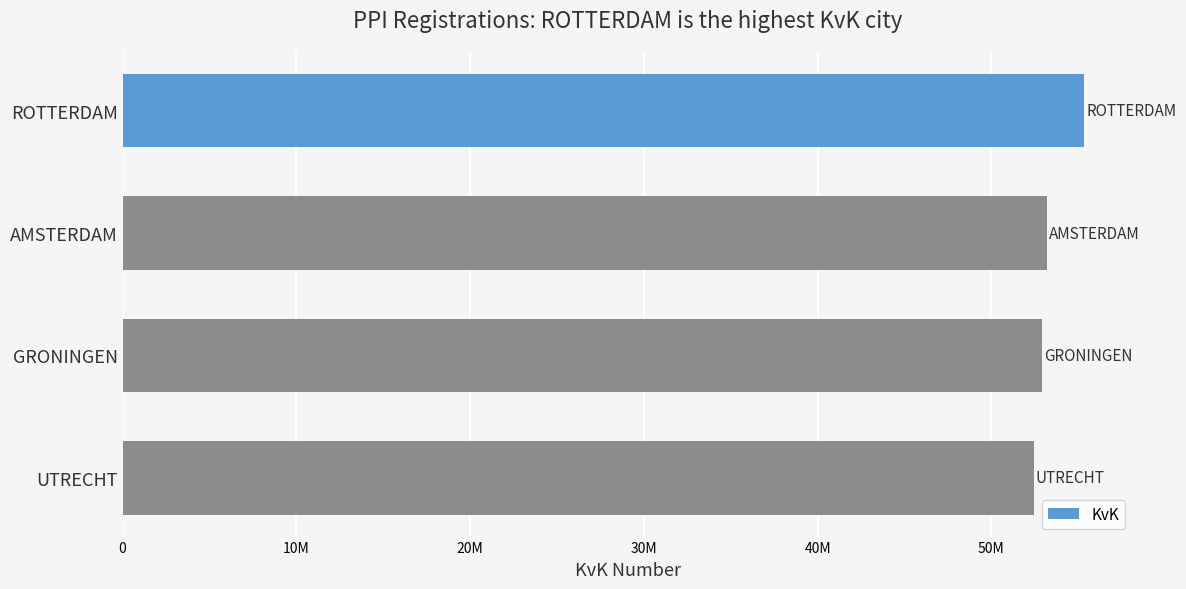

What is the difference between the maximum and minimum values?

2922963